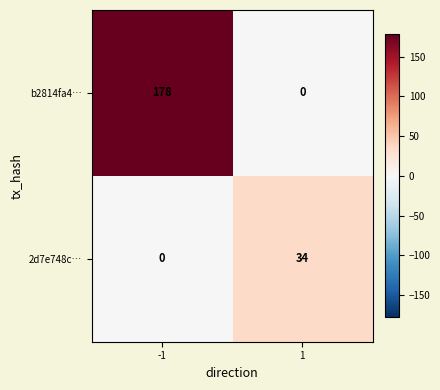

Rank the series by their average value, from lowest to highest.

2d7e748c…, b2814fa4…